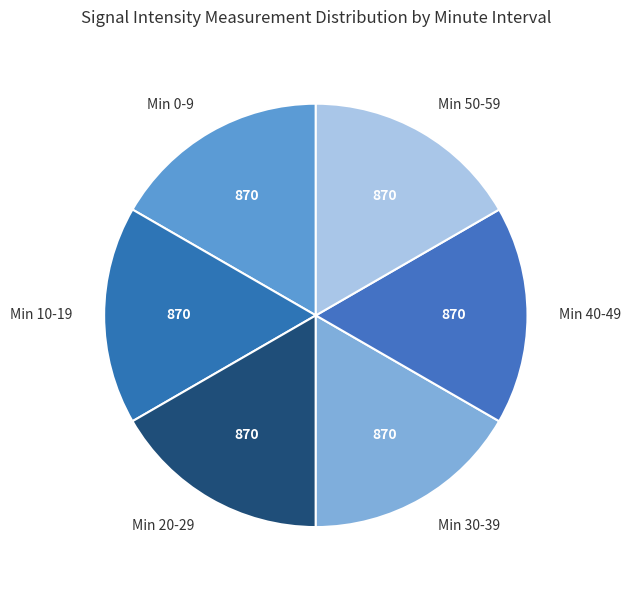

What is the ratio of the value at Min 50-59 to the value at Min 10-19?

1.0